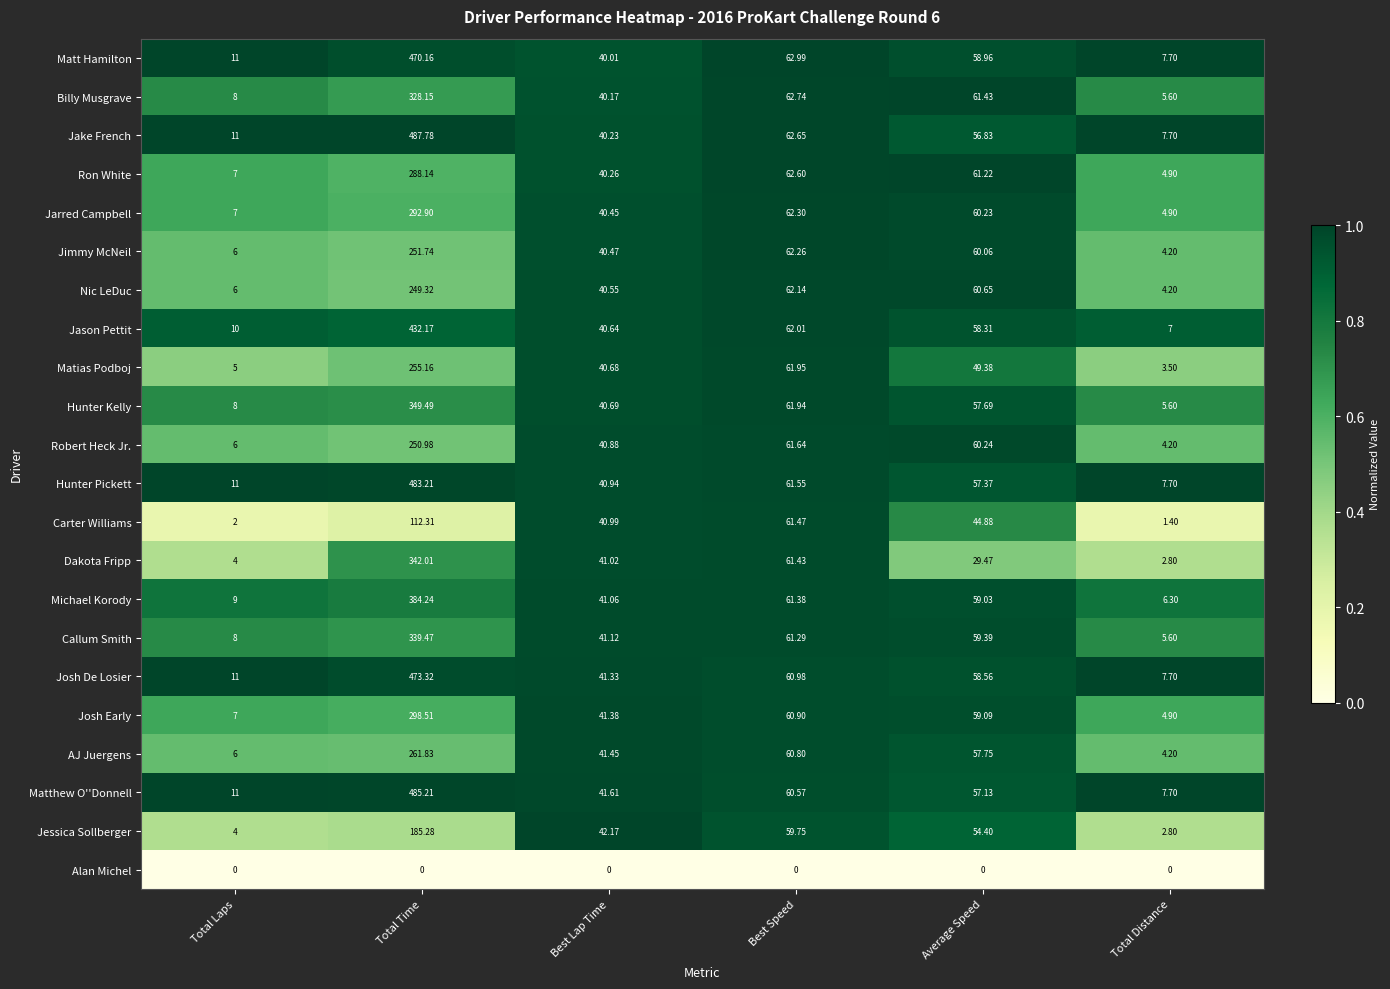

At which category does the chart reach its peak across all series?

Total Time